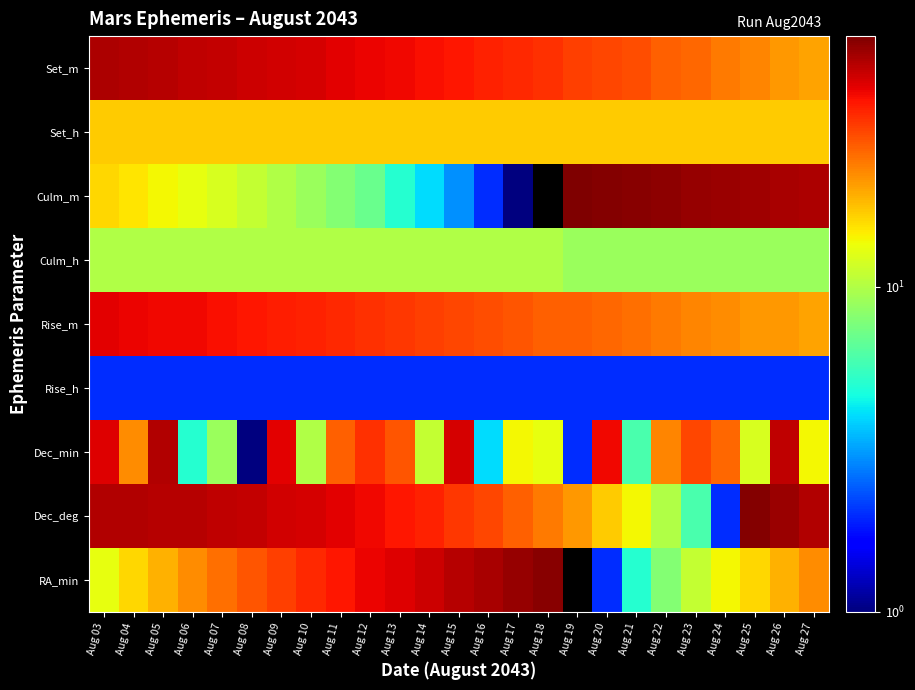

Between Aug 17 and Aug 03, which is larger?

Aug 17